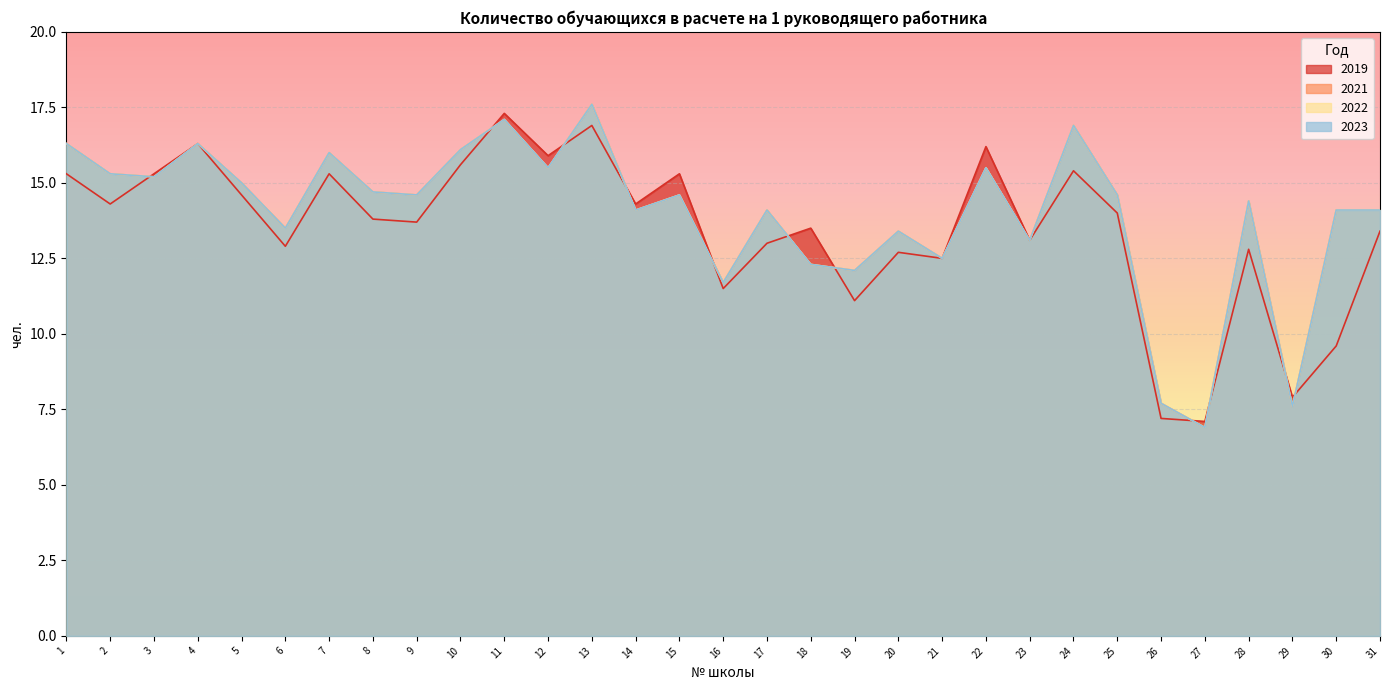

What is the difference between the maximum and minimum values in the 2019 series?

10.2